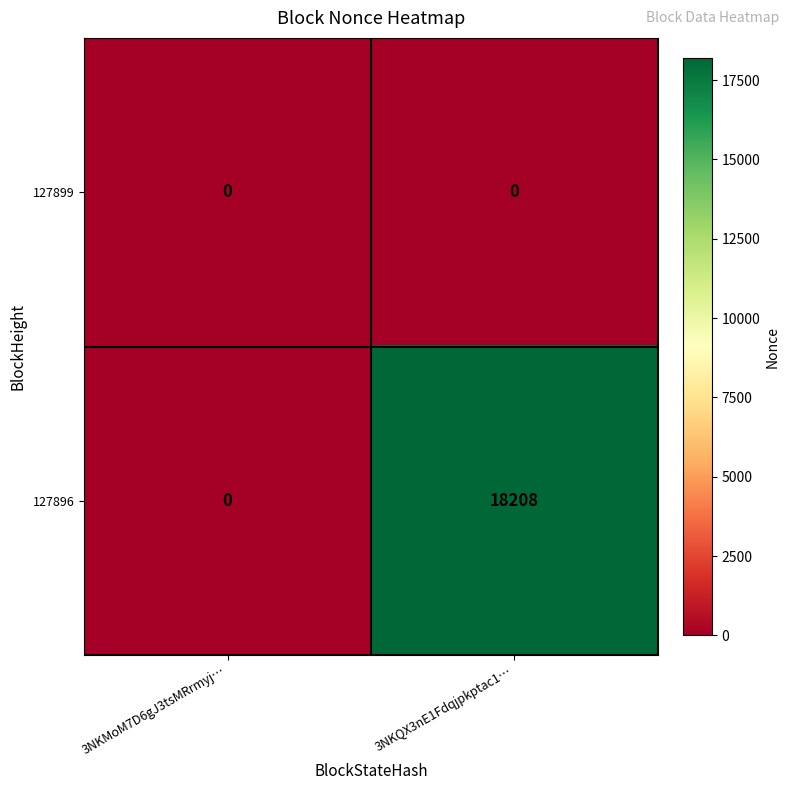

The 127899 series shows 0 at 3NKMoM7D6gJ3tsMRrmyj…. True or false?

True